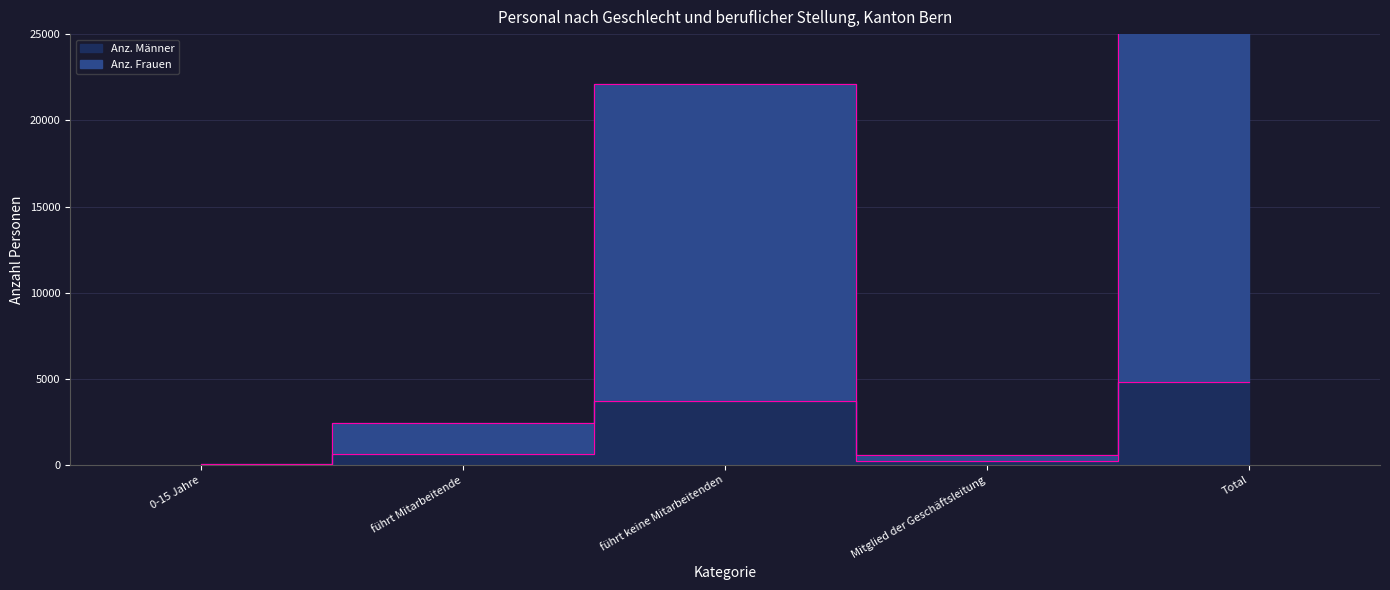

What is the total value across all series at 0-15 Jahre?

91